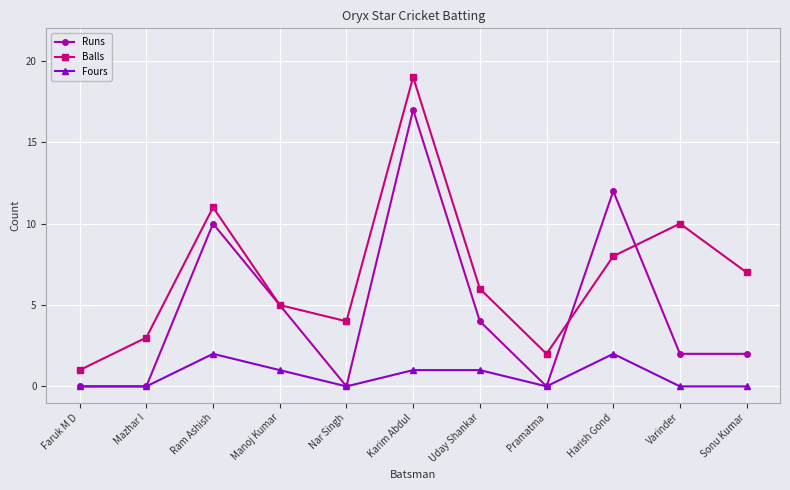

What is the sum of the Balls values at Ram Ashish and Harish Gond?

19